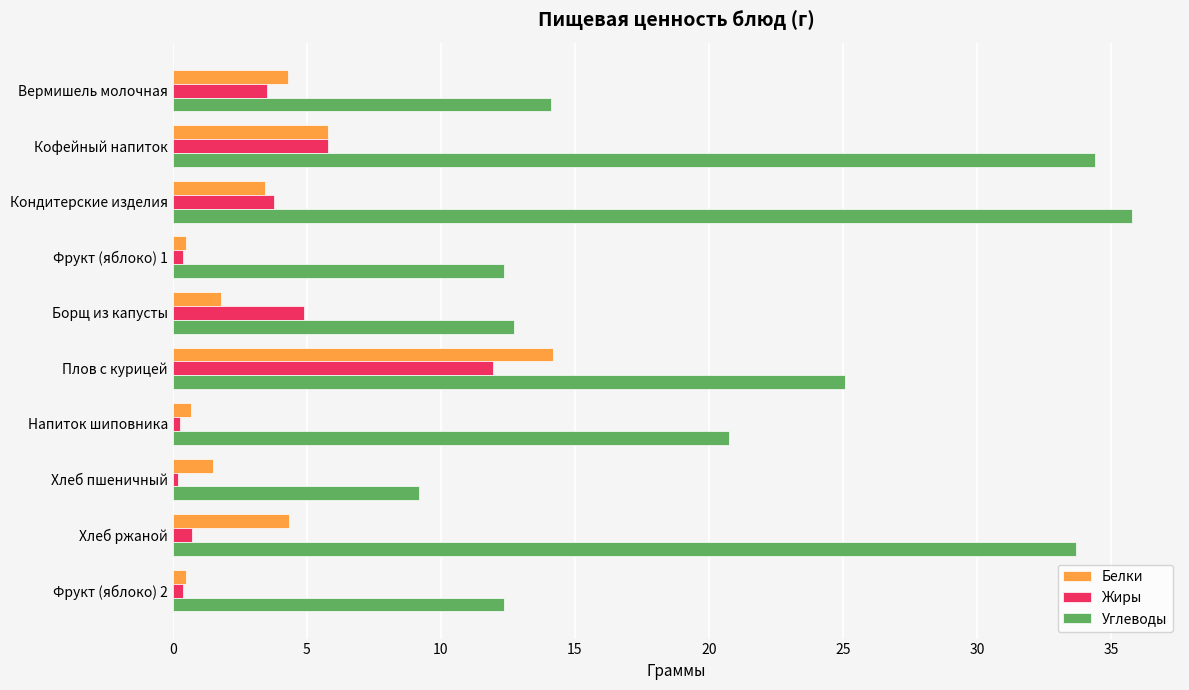

Which category has the highest value across all series?

Кондитерские изделия